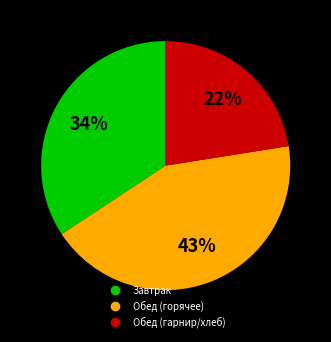

To the nearest percent, what is the difference between the largest and smallest slice percentages?

21%